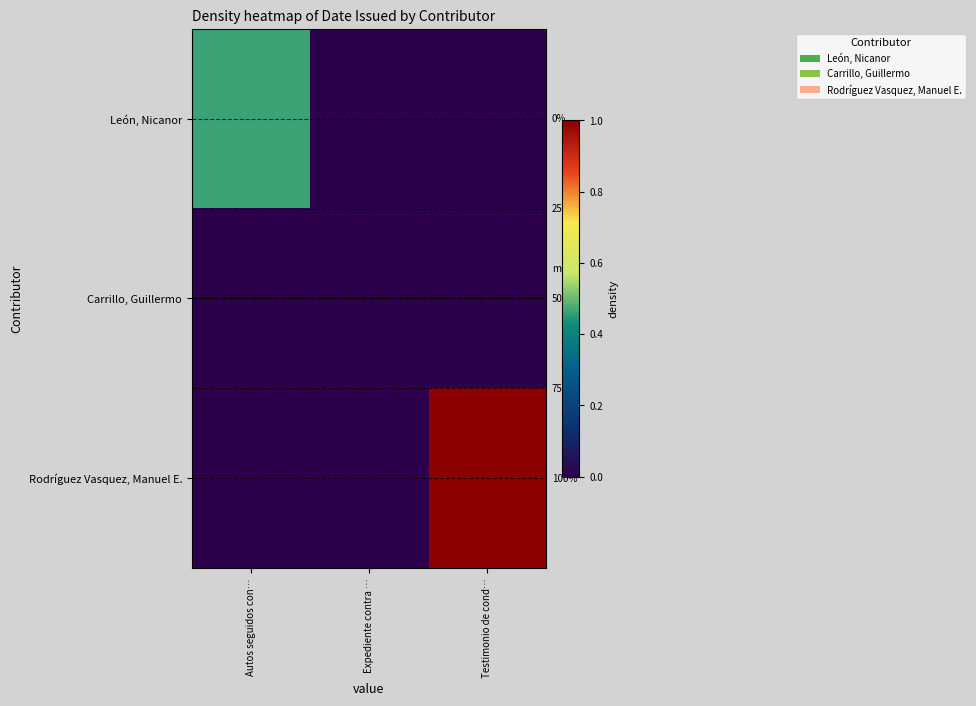

Which category has the highest value across all series?

Testimonio de cond…